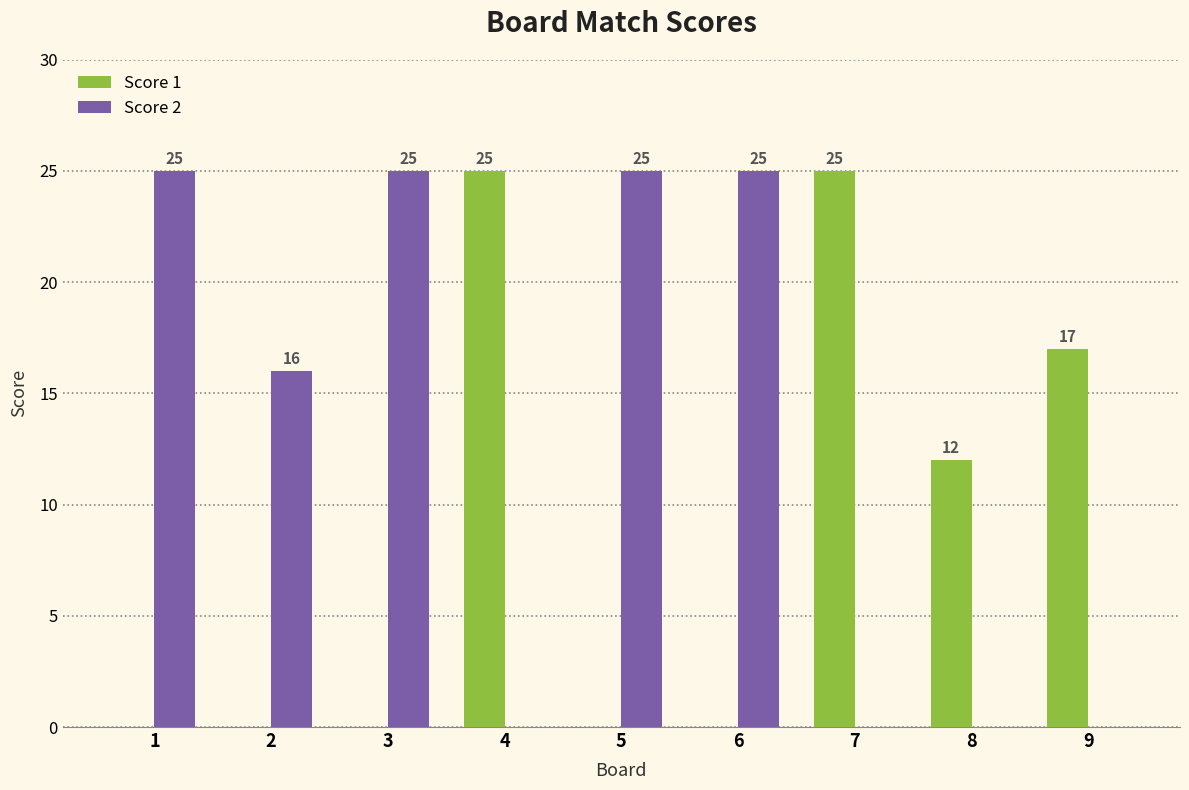

Is it true that Score 1 equals 0 at 3?

True